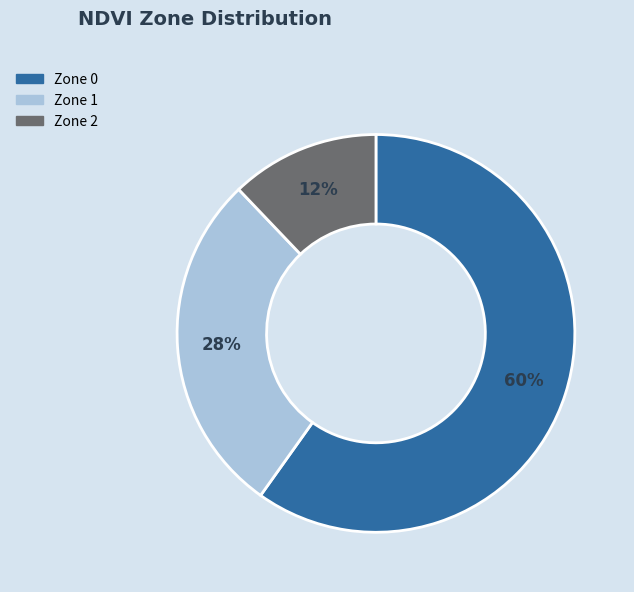

Which category accounts for the majority?

Zone 0